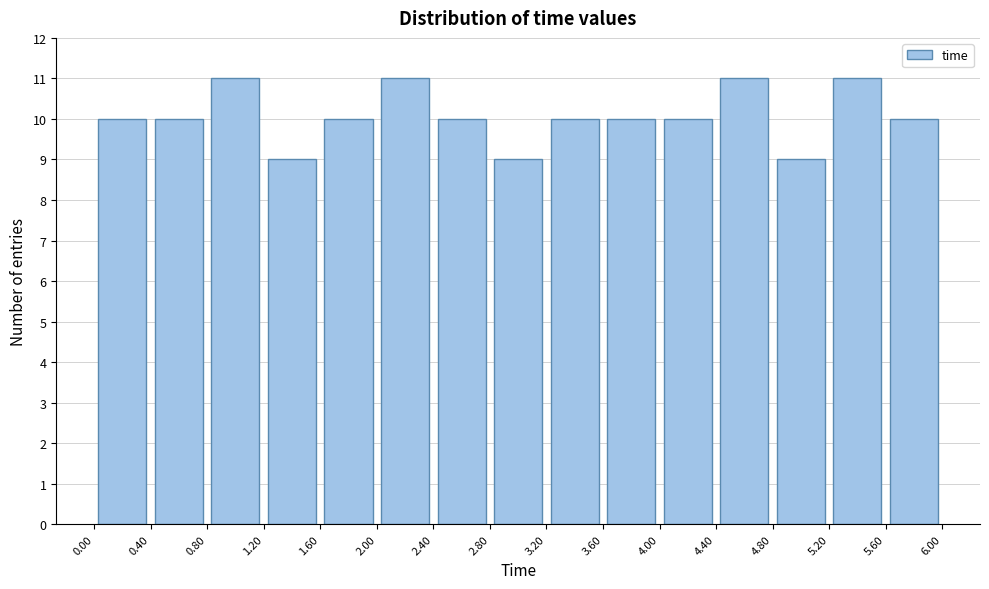

Reading left to right, list every bar in this chart as the range it spans on the x-axis followed by its height. The values are not printed on the chart, so give them approximately, as read against the axis.

0.00 to 0.40: 10
0.40 to 0.80: 10
0.80 to 1.20: 11
1.20 to 1.60: 9
1.60 to 2.00: 10
2.00 to 2.40: 11
2.40 to 2.80: 10
2.80 to 3.20: 9
3.20 to 3.60: 10
3.60 to 4.00: 10
4.00 to 4.40: 10
4.40 to 4.80: 11
4.80 to 5.20: 9
5.20 to 5.60: 11
5.60 to 6.00: 10